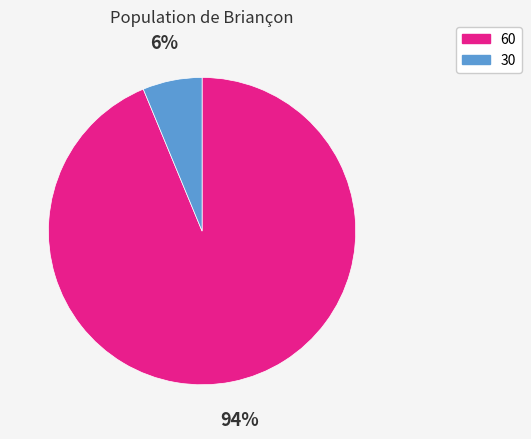

Do 30 and 60 together represent more than half of the pie?

Yes